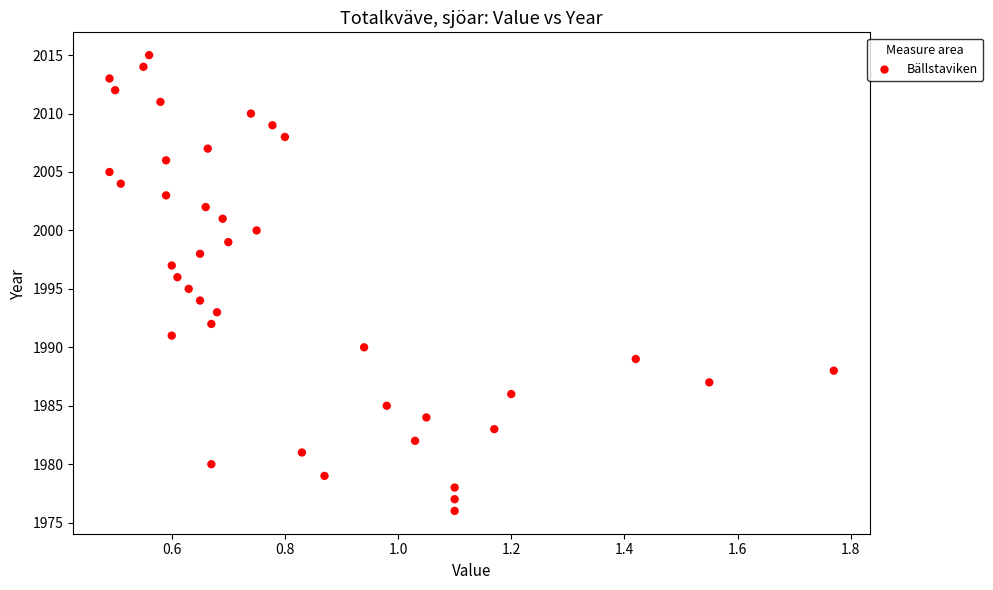

What is the range of Y values (max minus min)?

39